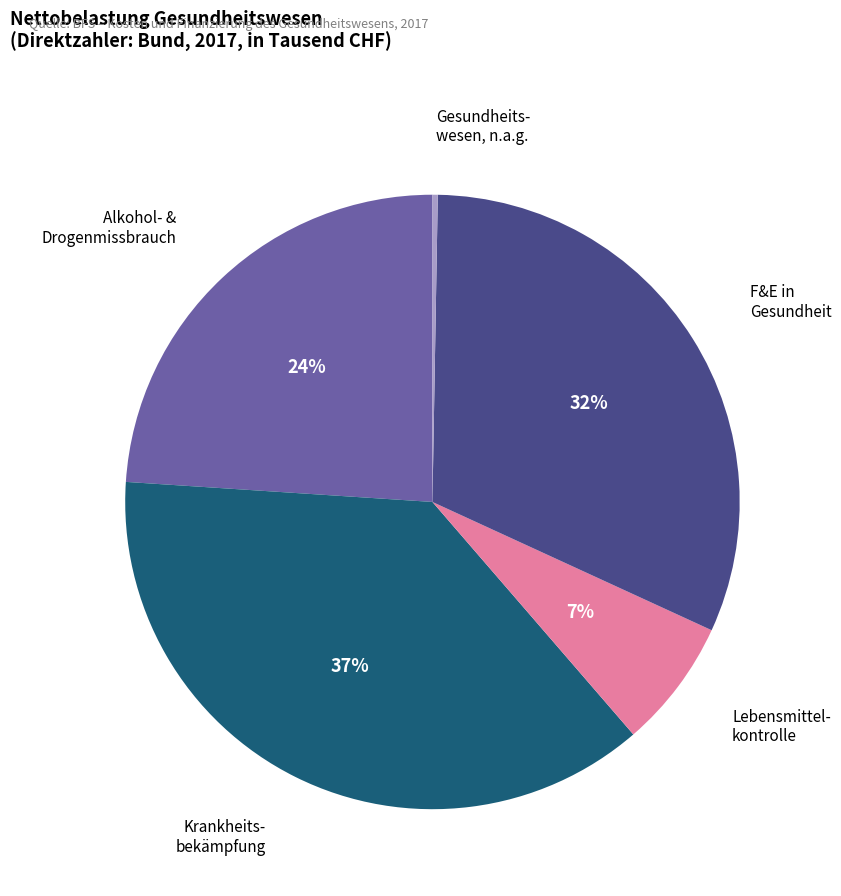

To the nearest percent, what is the difference between the largest and smallest slice percentages?

37%